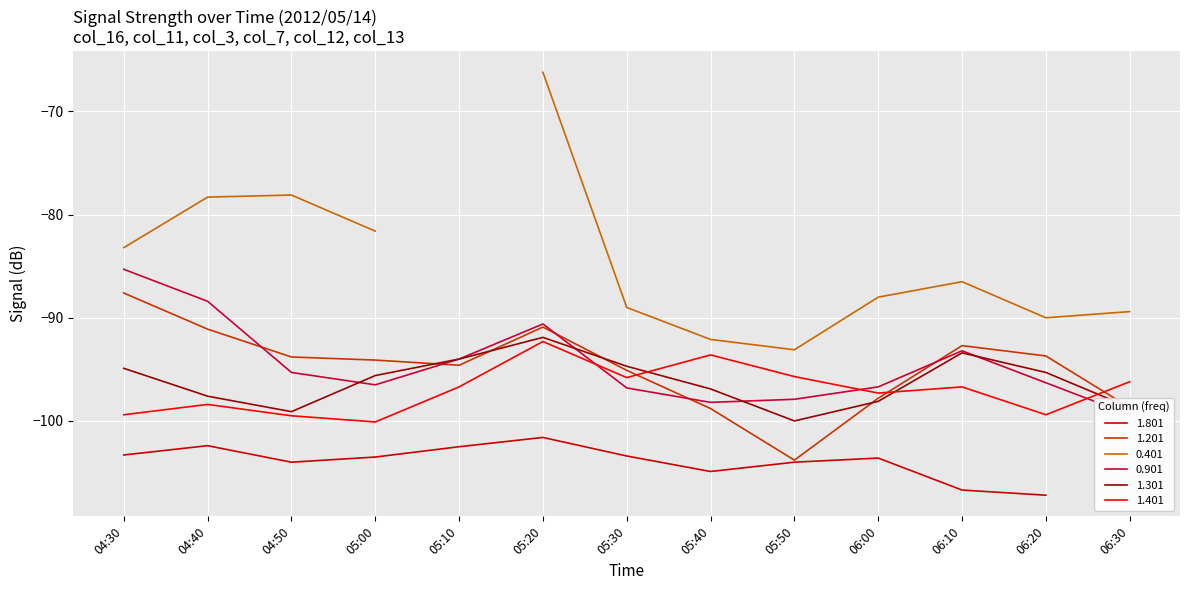

At which label does 1.201 reach its minimum?

05:50